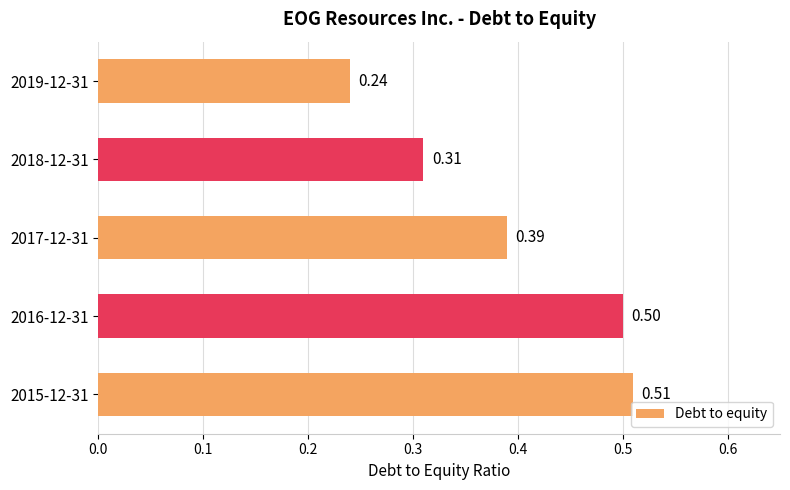

Rank the categories by value from highest to lowest.

2015-12-31, 2016-12-31, 2017-12-31, 2018-12-31, 2019-12-31